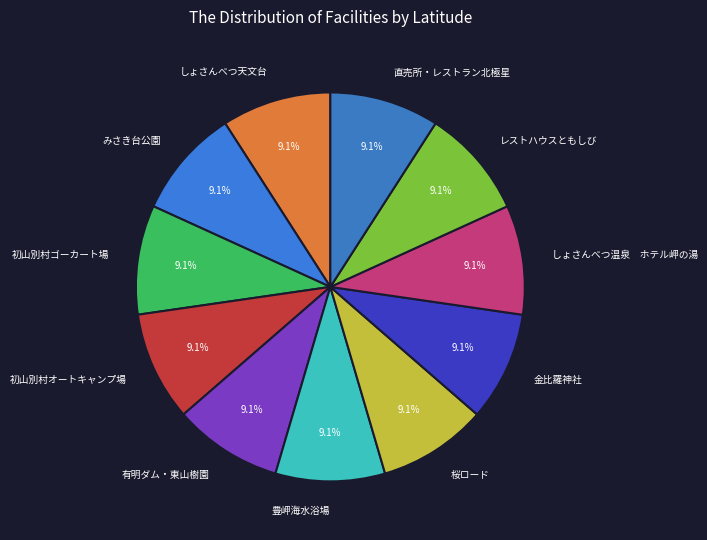

Is it true that 豊岬海水浴場 is 21% of the pie?

False